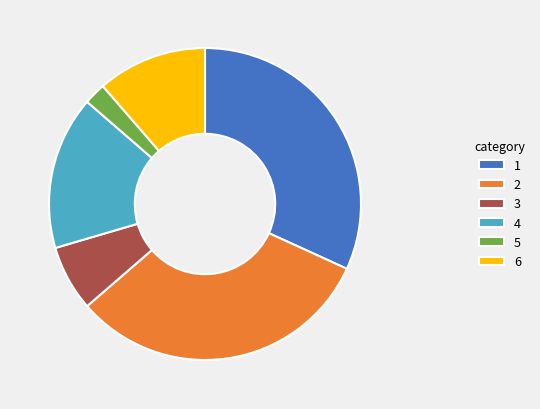

Does 6 represent more than half of the total?

No